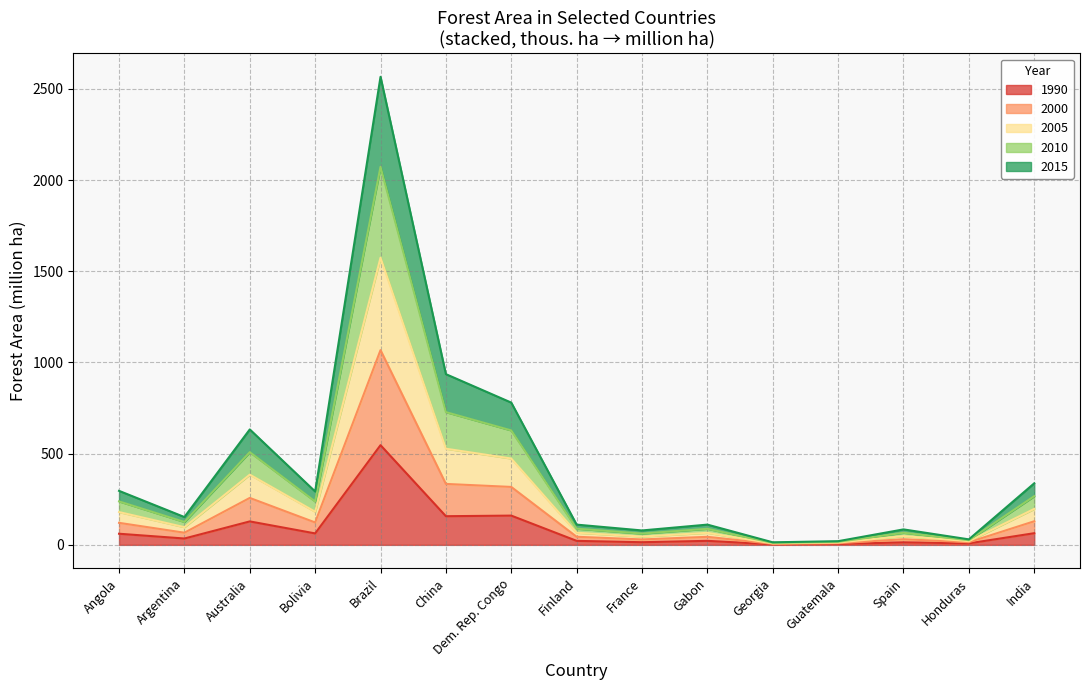

True or false: 2015 and 1990 intersect in this chart.

False